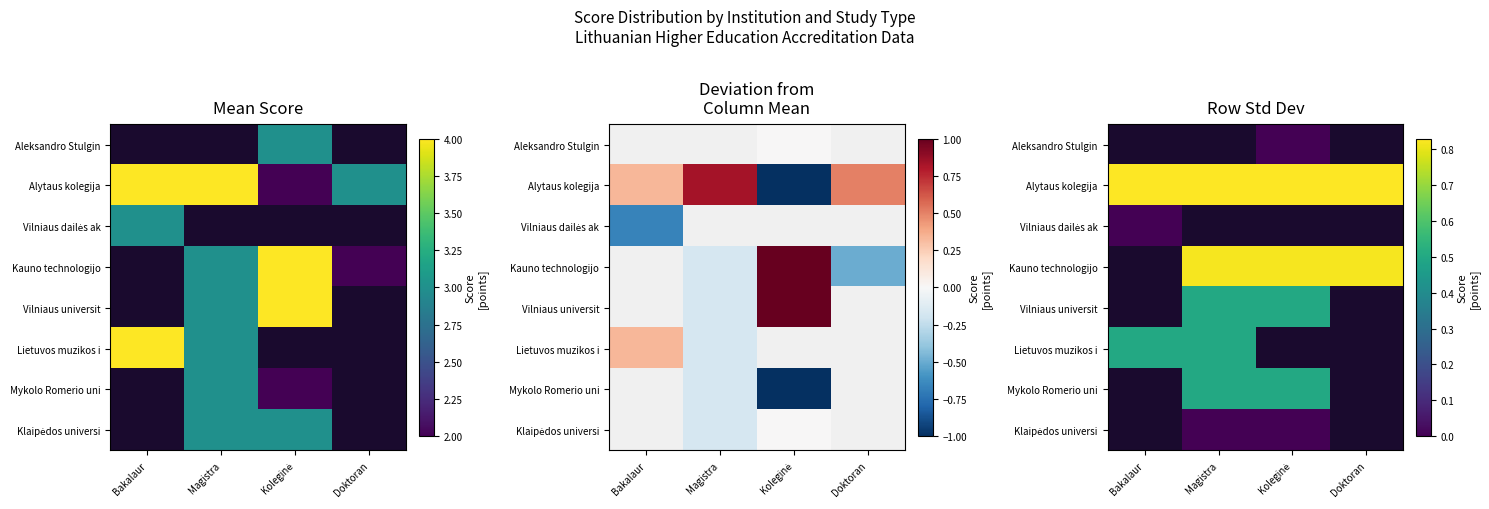

What is the sum of all Alytaus kolegija values?

3.3